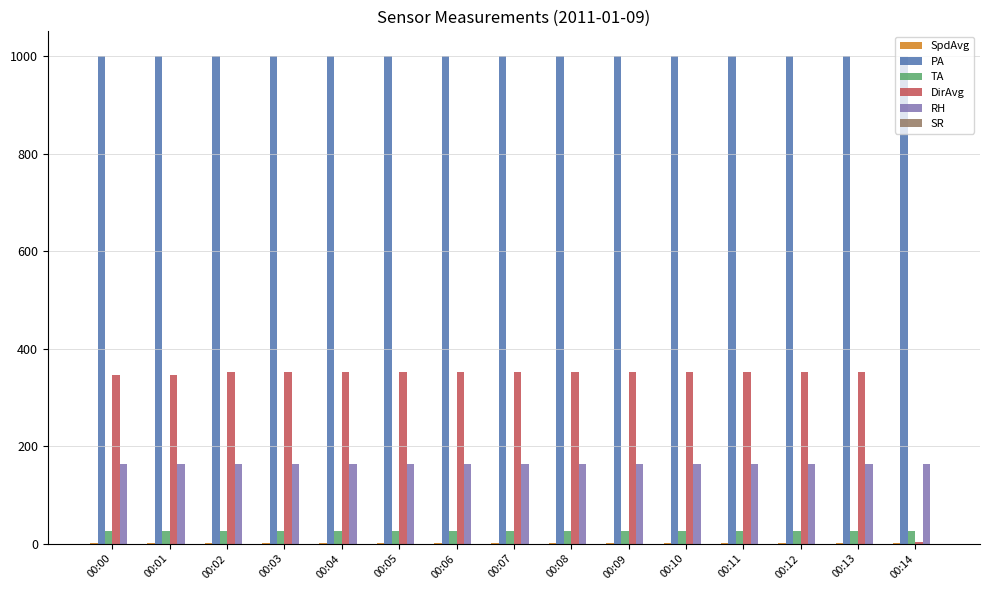

How many distinct data groups are displayed?

5